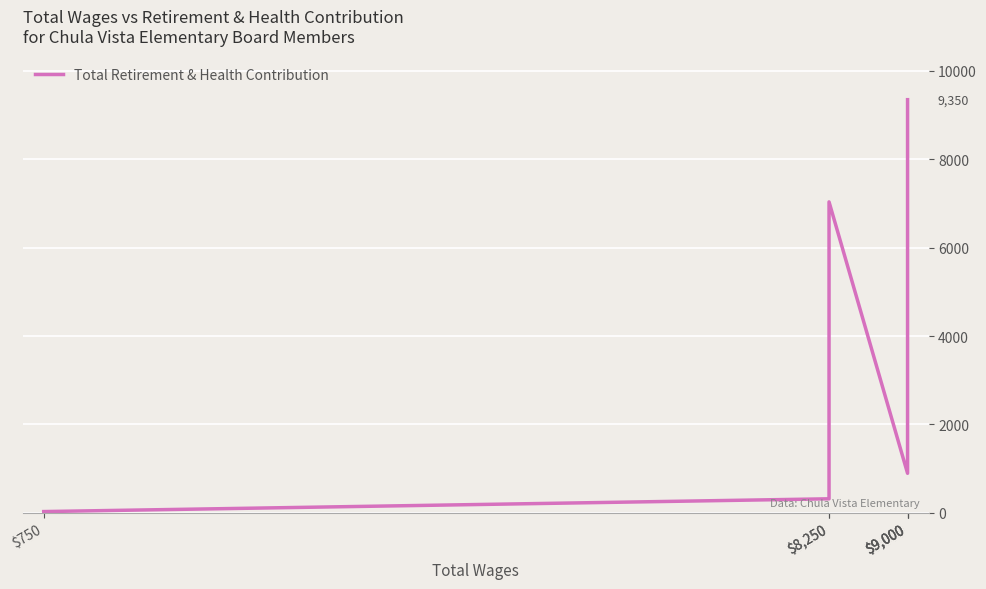

What is the maximum value shown in the chart?

9350